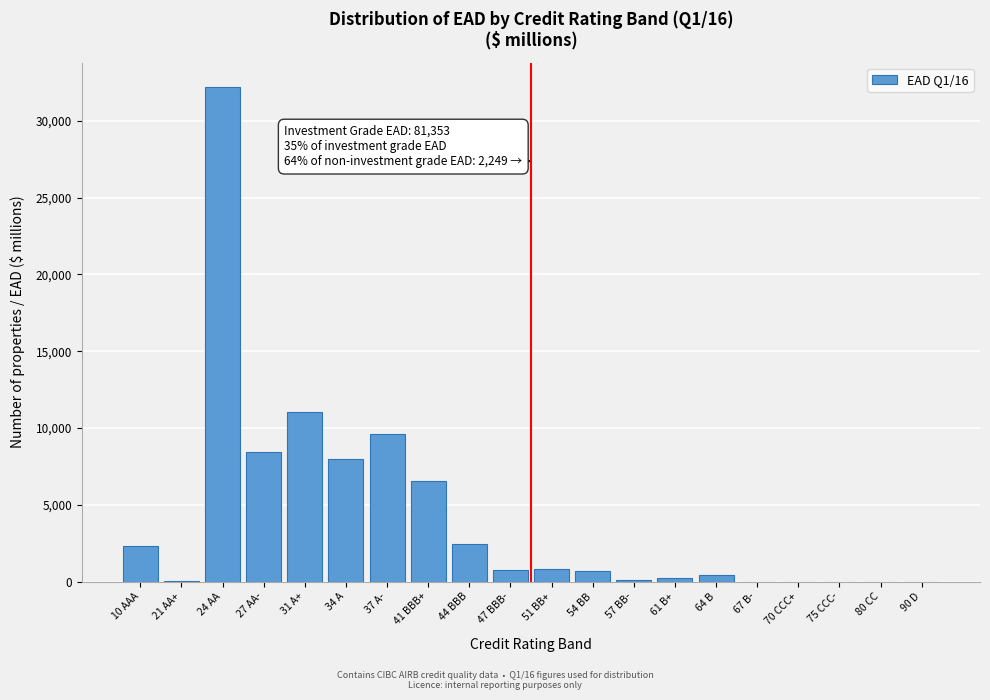

What is the change in value from 34 A to 51 BB+?

-7184